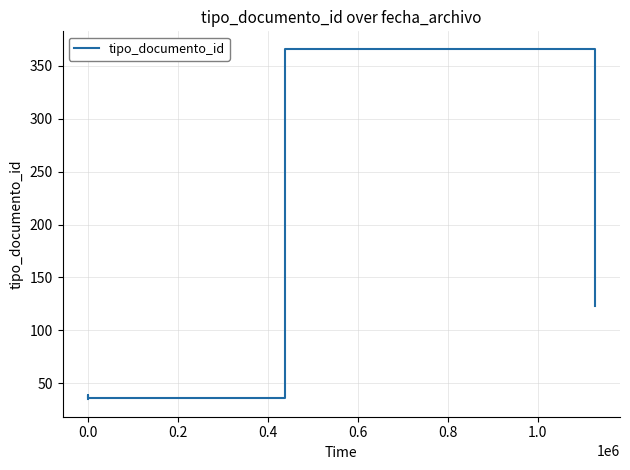

How many categories are shown in the chart?

10